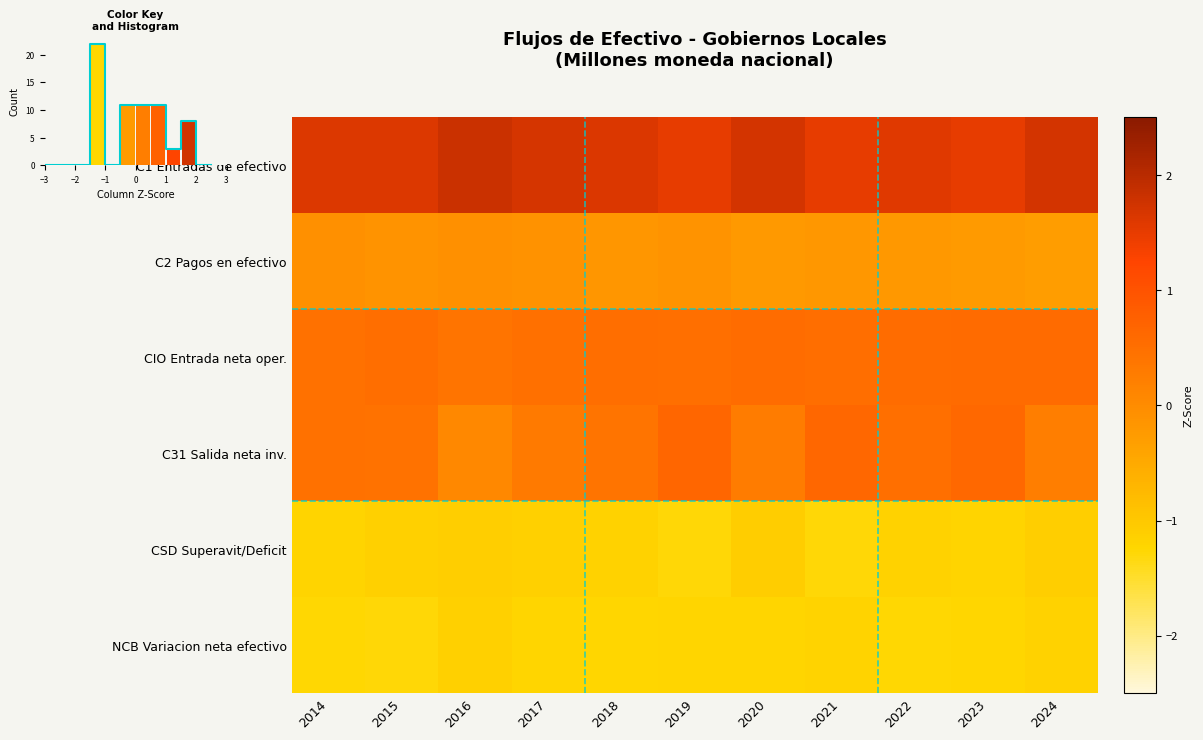

Which series has the widest spread of values?

C31 Salida neta inv.